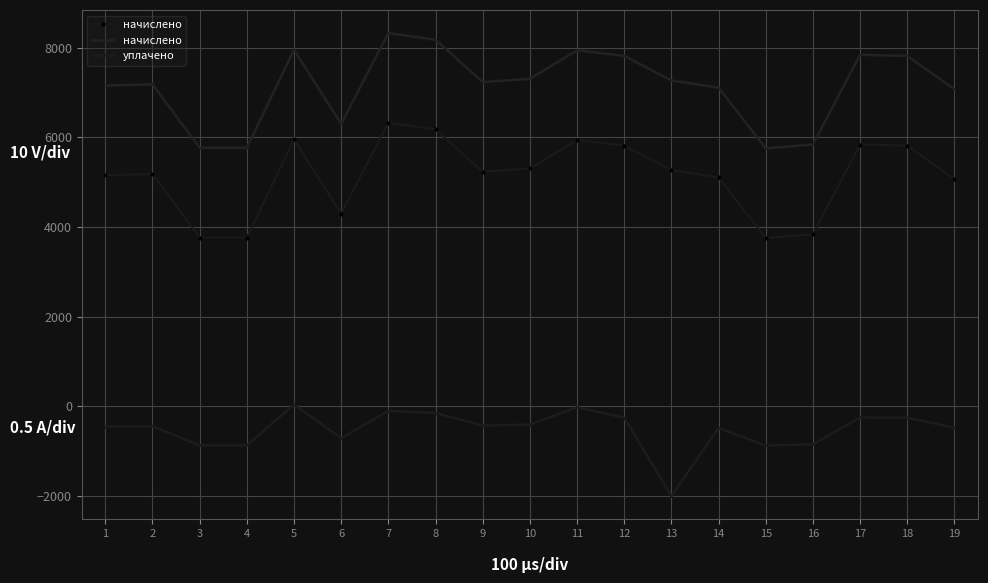

In уплачено, how many points are higher than both neighbors (excluding endpoints)?

6